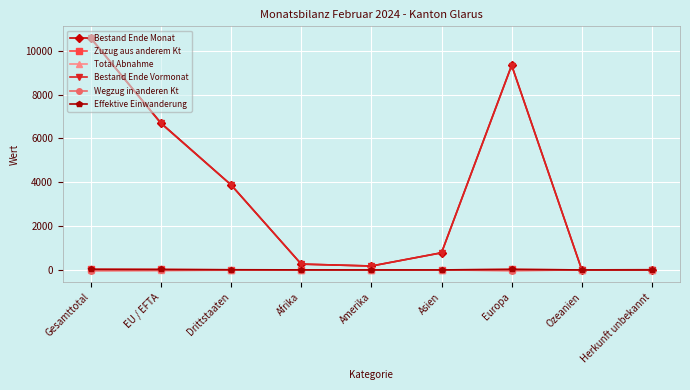

Where is the first local maximum for Bestand Ende Vormonat?

Europa